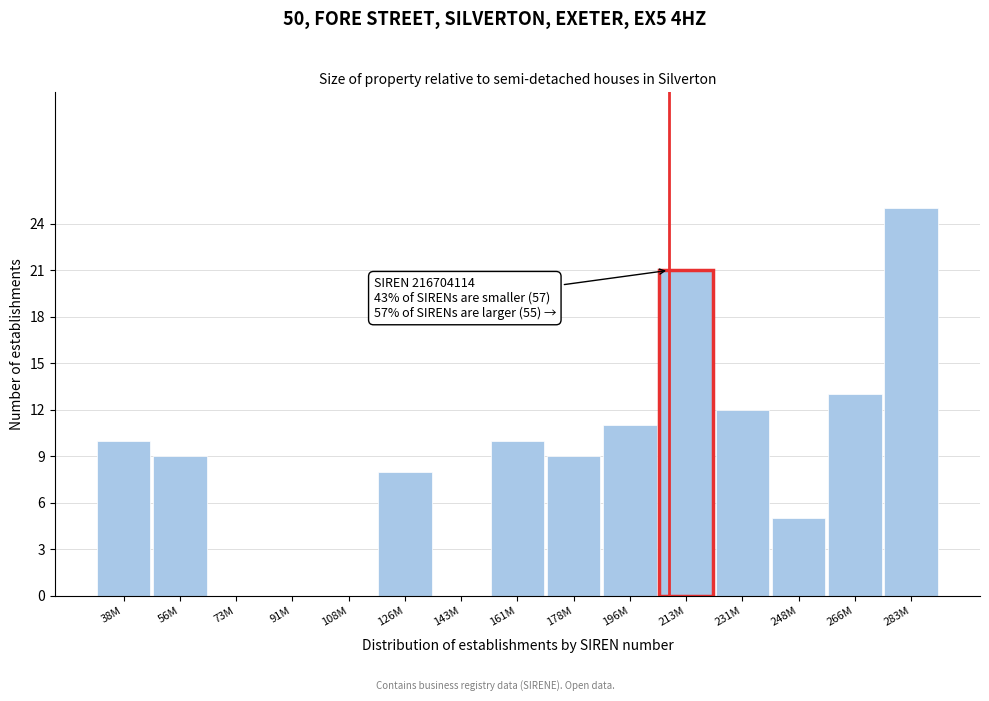

Reading right to left, extract all data points from this chart.

283M=25	266M=13	248M=5	231M=12	213M=21	196M=11	178M=9	161M=10	143M=0	126M=8	108M=0	91M=0	73M=0	56M=9	38M=10